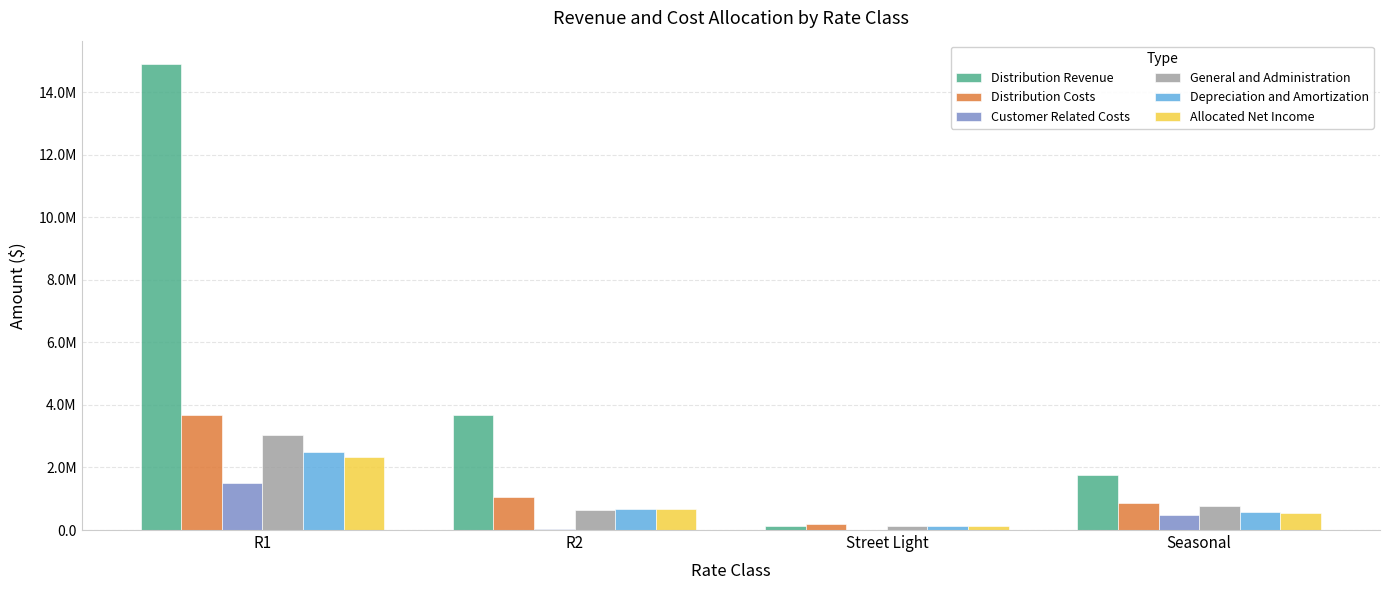

Reading left to right, transcribe all the data shown in this chart.

Distribution Revenue: 14900659.7	3674440.8	139696.8	1763878.9
Distribution Costs: 3667981.6	1069576.9	204322.6	853813.4
Customer Related Costs: 1507777.7	36643.7	9141.4	482829.3
General and Administration: 3023163.2	653755.7	125799.5	777873.7
Depreciation and Amortization: 2504649.4	680360.0	123961.8	590237.5
Allocated Net Income: 2319137.0	675954.3	121986.0	531194.7